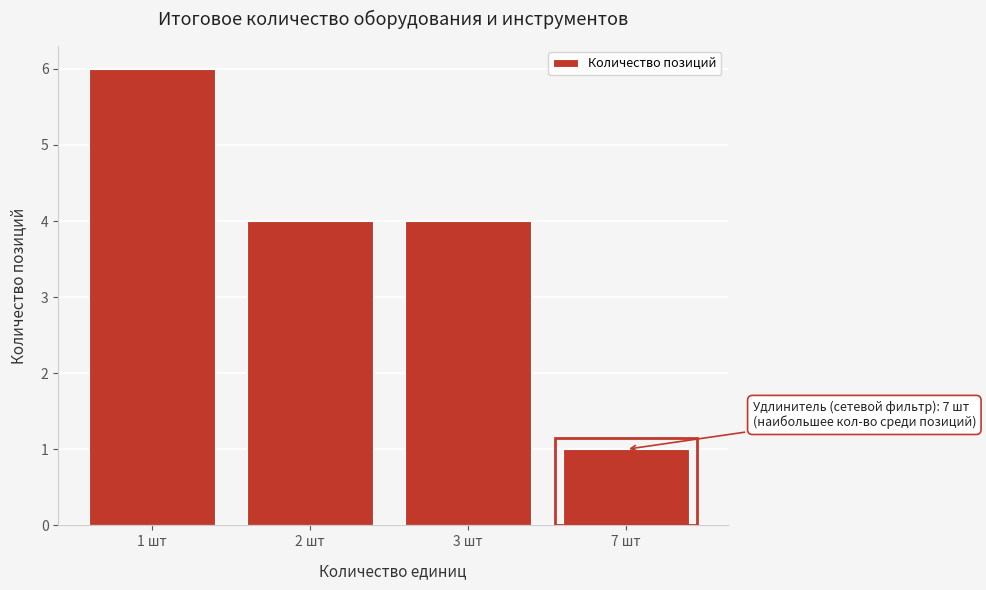

Reading left to right, extract all data points from this chart.

1 шт=6	2 шт=4	3 шт=4	7 шт=1